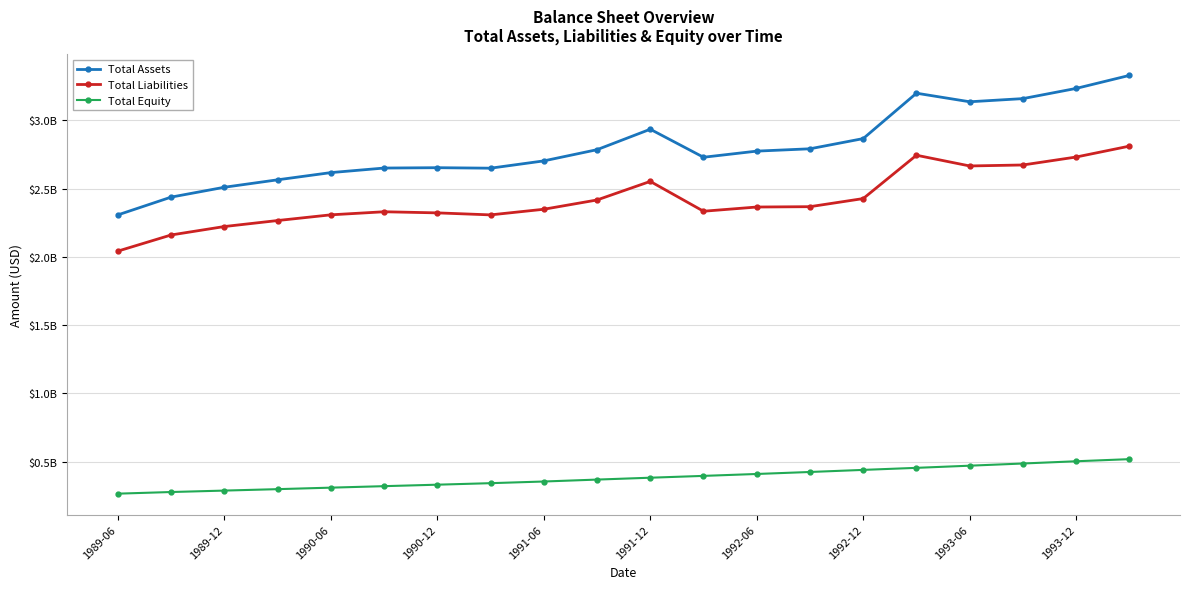

List the series in order of their peak value, highest first.

Total Assets, Total Liabilities, Total Equity